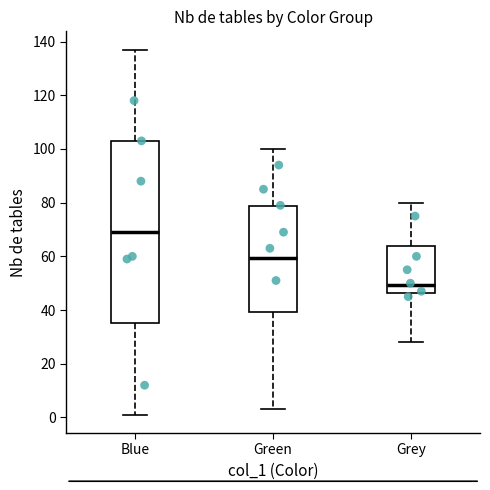

Where does the upper whisker of the box for Green end on the y-axis? The values are not printed on the chart, so give them approximately, as read against the axis.

100